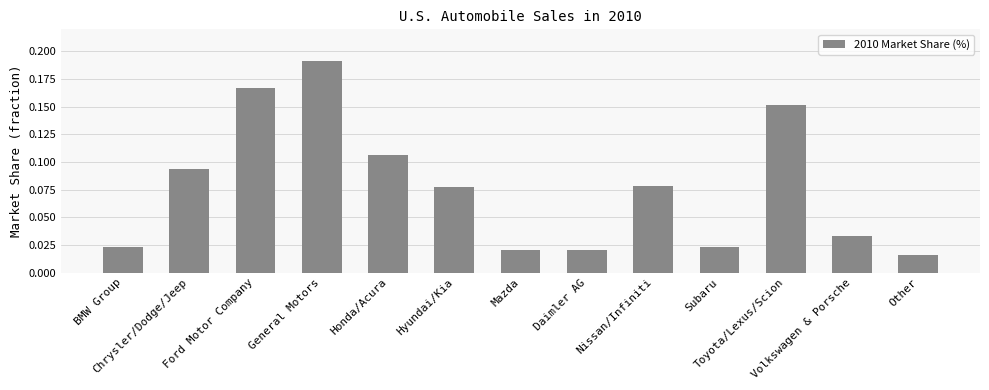

What is the sum of all values?

1.0